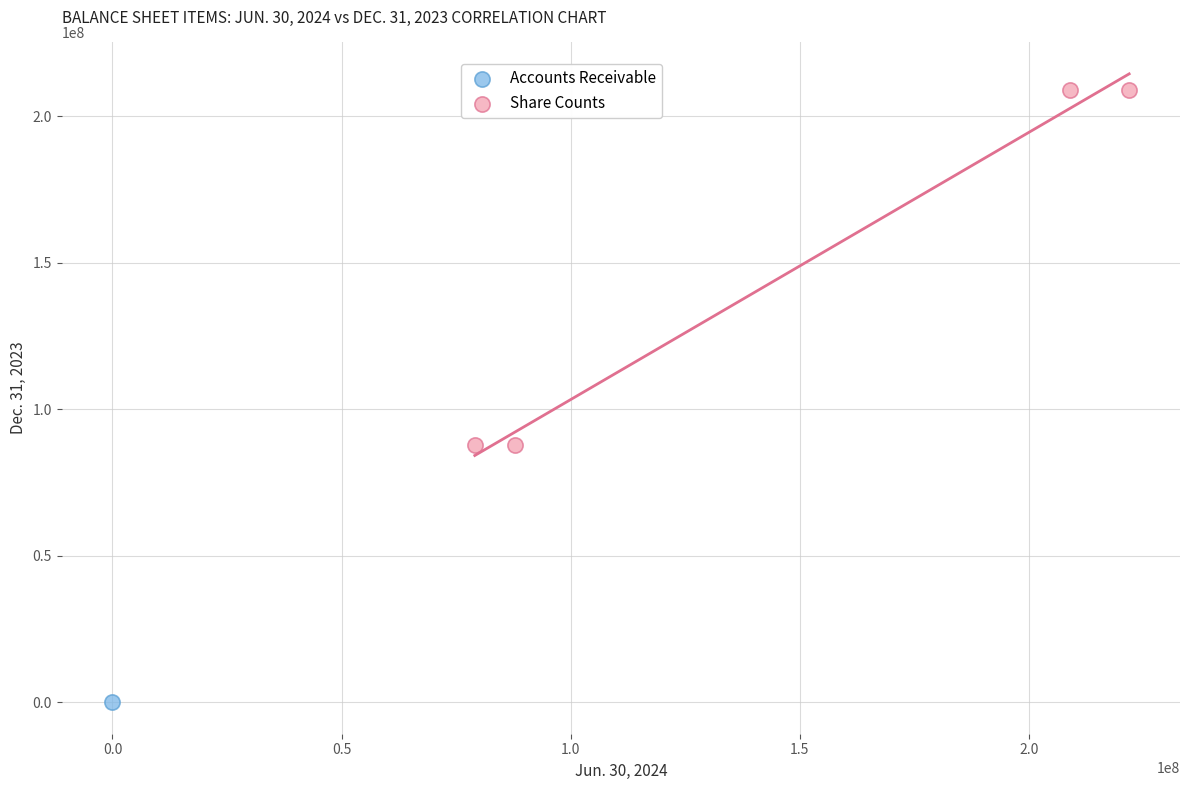

What are all the series names shown in the legend?

Accounts Receivable, Share Counts